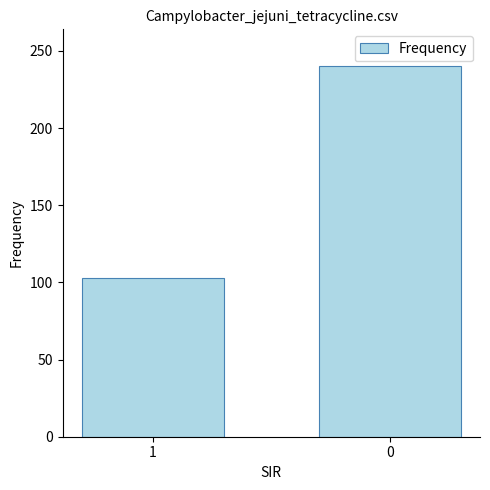

Approximately how many times larger is the value at 1 compared to 0?

0.4